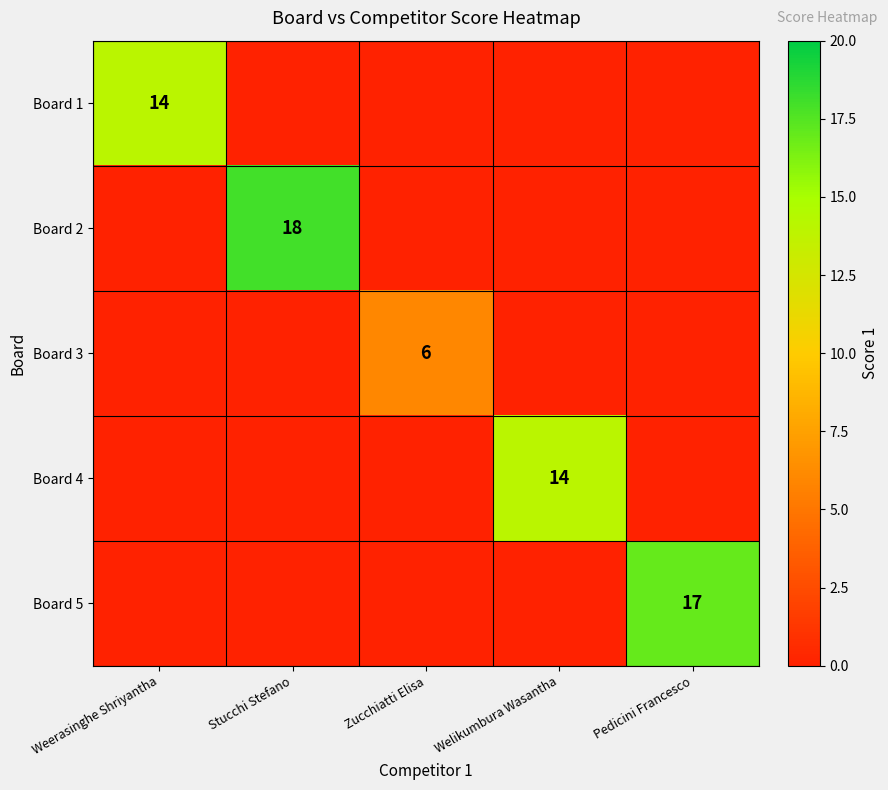

Is it true that Board 2 equals 18 at Stucchi Stefano?

True